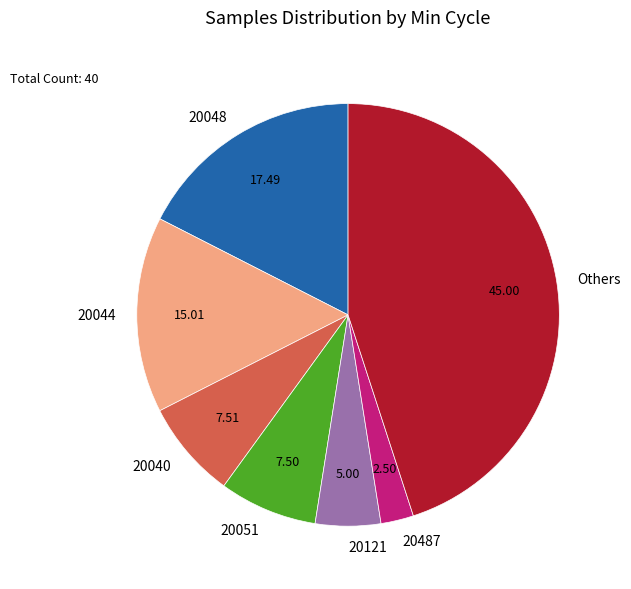

What is the largest slice in the pie chart?

Others